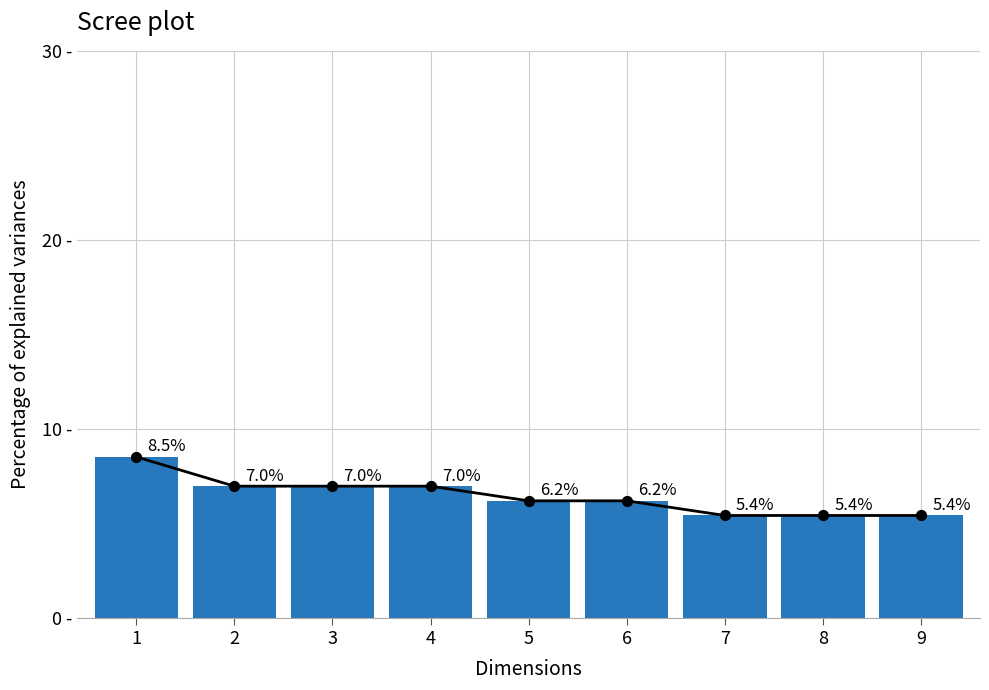

Which has a higher value, 7 or 9?

7